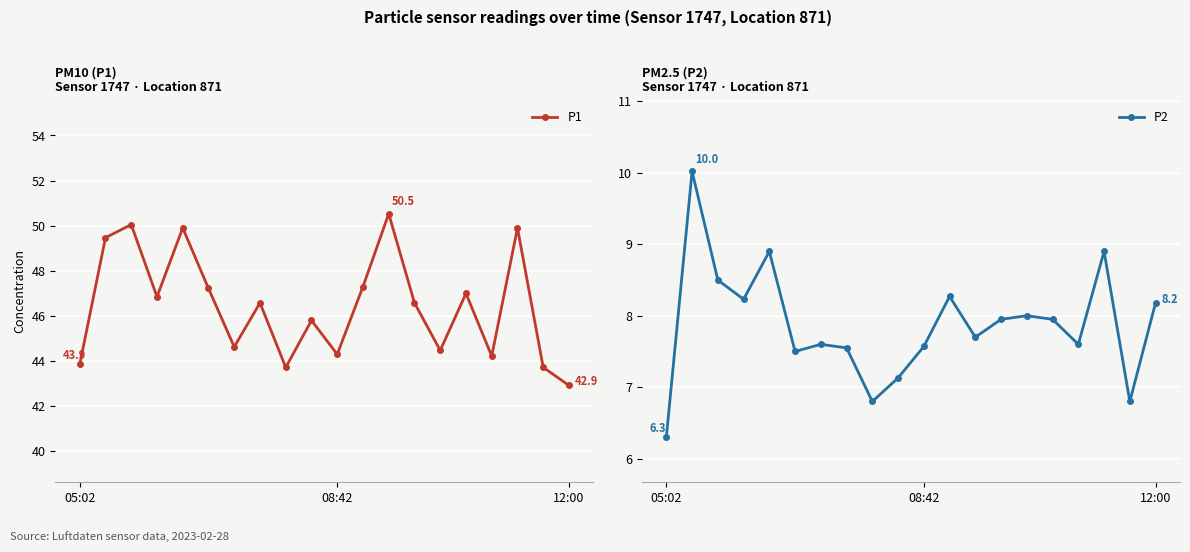

What is the lowest value of the P1 series?

42.9